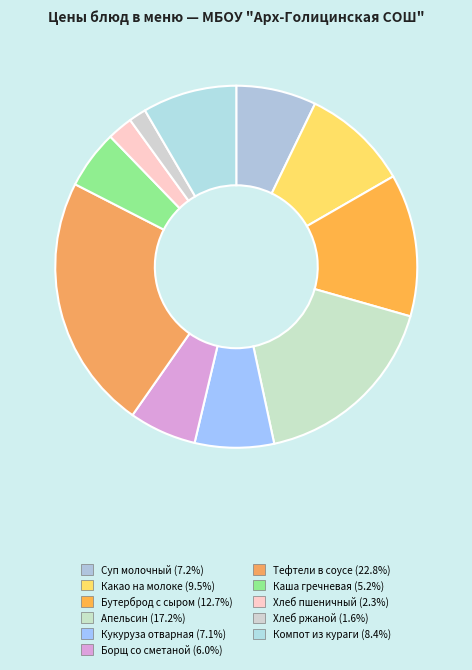

What is the largest slice in the pie chart?

Тефтели в соусе